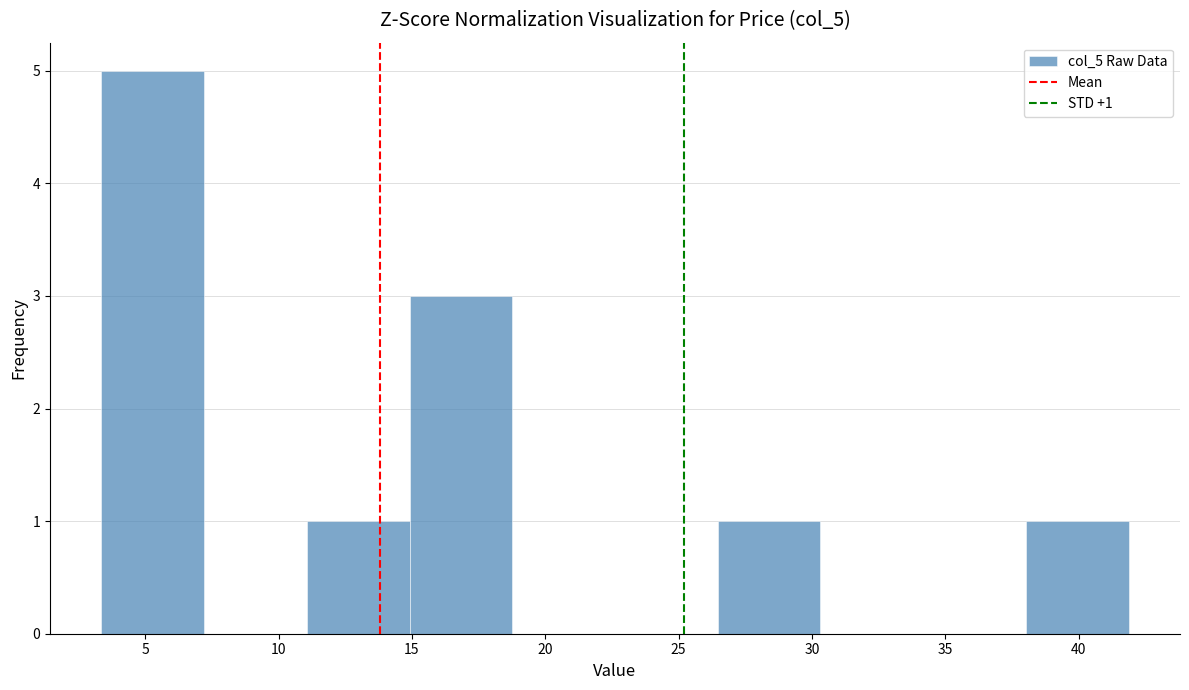

Over which range of the x-axis is the bar tallest?

3.5 to 7.0